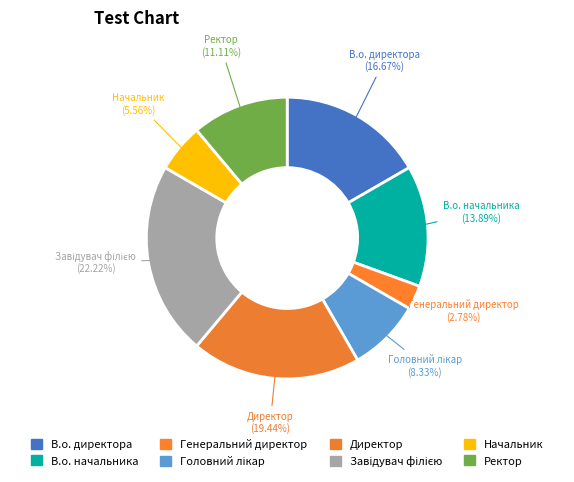

To the nearest percent, what is the average slice percentage?

12%